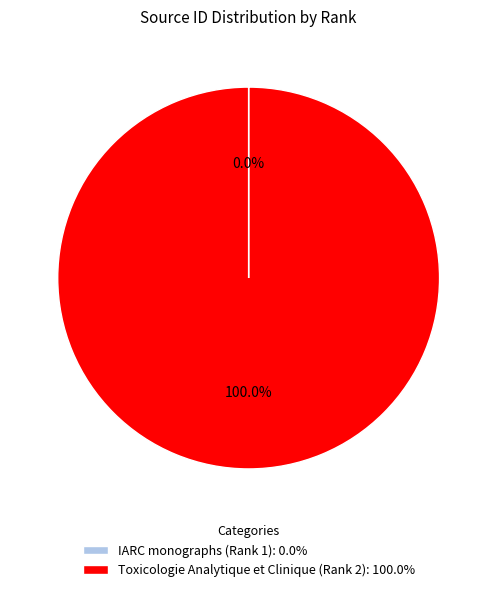

Is there any slice that represents more than half of the pie?

Yes